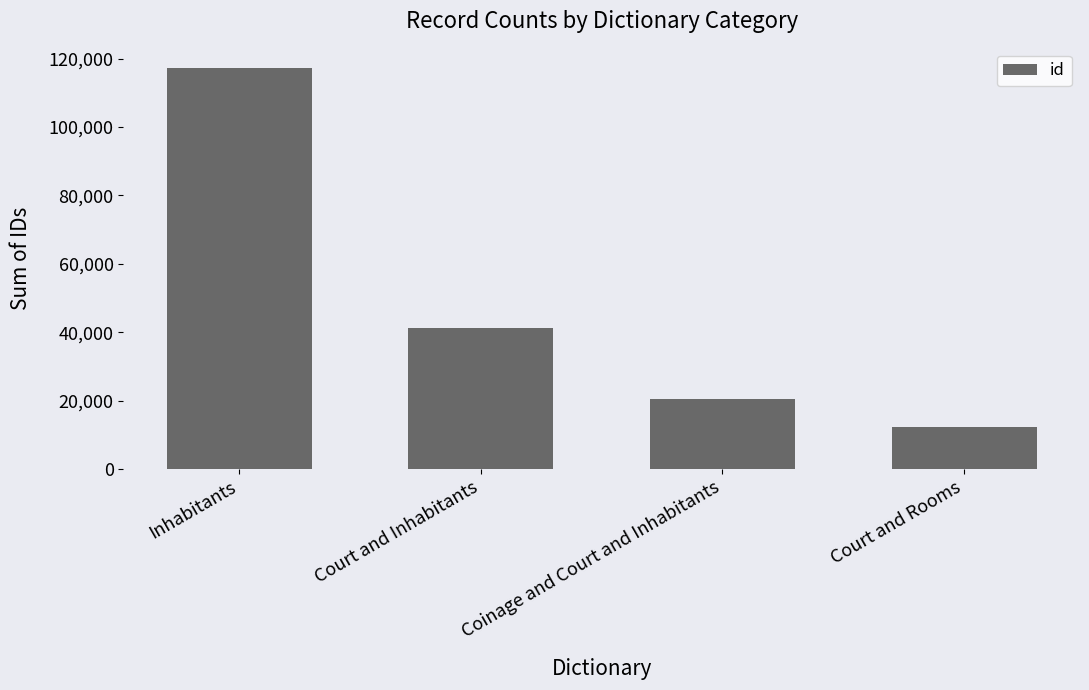

List the labels in order of value, smallest first.

Court and Rooms, Coinage and Court and Inhabitants, Court and Inhabitants, Inhabitants